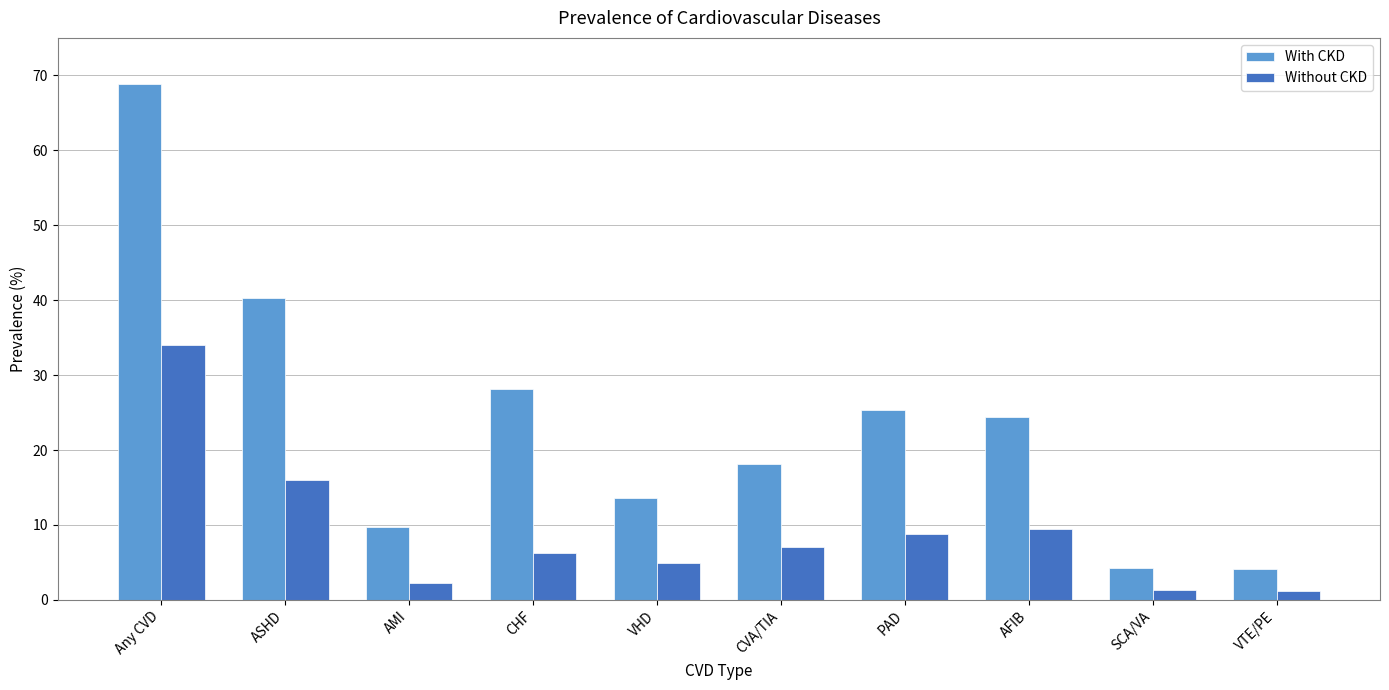

Which series changed the most between VHD and CVA/TIA?

With CKD